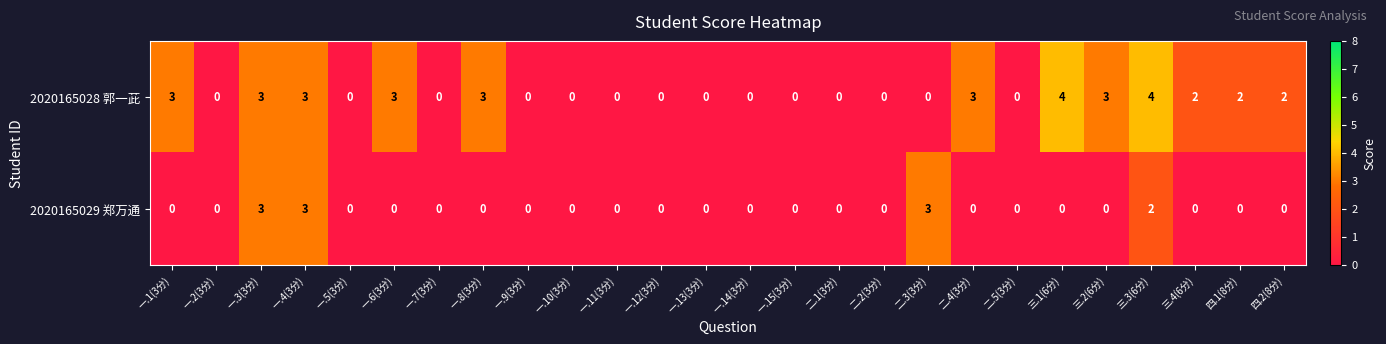

Count the 2020165029 郑万通 values in the range 0 to 1.

22